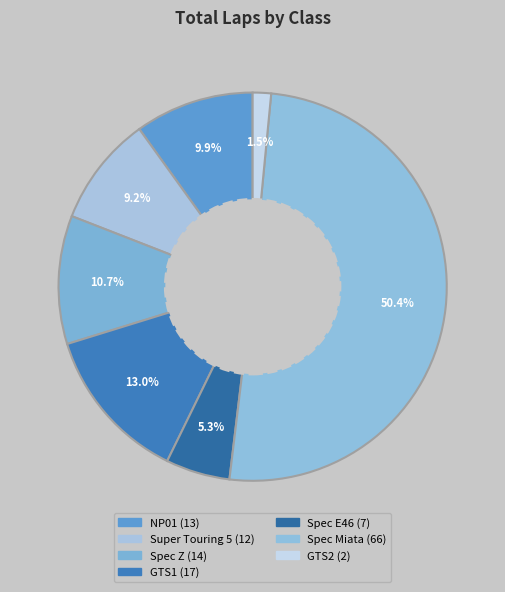

Combined, what portion of the pie is GTS2 and NP01?

11.5%